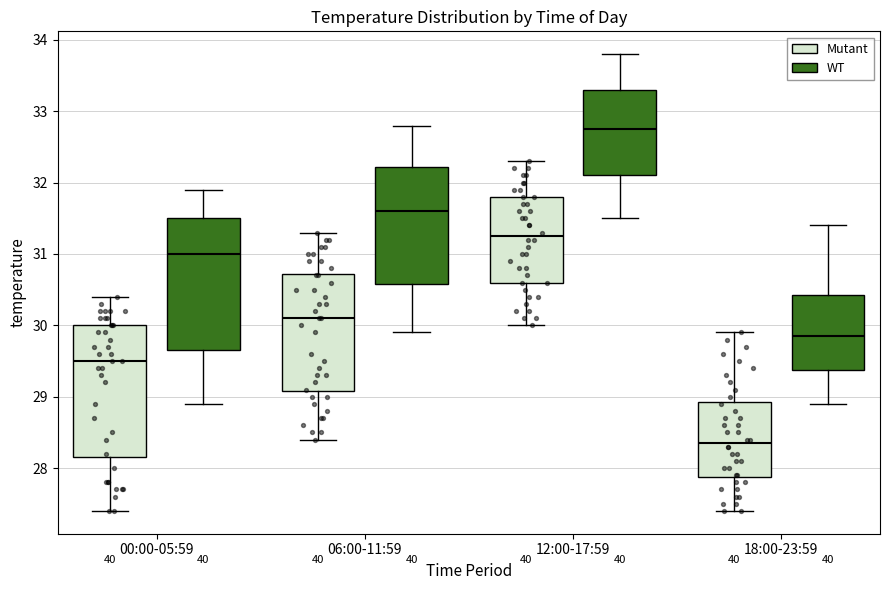

Reading left to right, read every box against the y-axis: the position of its median line, the range the box covers, and the ends of its whiskers. The values are not printed on the chart, so give them approximately, as read against the axis.

00:00-05:59 (Mutant): median 29.5, box 28.2 to 30.0, whiskers 27.4 to 30.4
00:00-05:59 (WT): median 31.0, box 29.7 to 31.5, whiskers 28.9 to 31.9
06:00-11:59 (Mutant): median 30.1, box 29.1 to 30.7, whiskers 28.4 to 31.3
06:00-11:59 (WT): median 31.6, box 30.6 to 32.2, whiskers 29.9 to 32.8
12:00-17:59 (Mutant): median 31.3, box 30.6 to 31.8, whiskers 30.0 to 32.3
12:00-17:59 (WT): median 32.8, box 32.1 to 33.3, whiskers 31.5 to 33.8
18:00-23:59 (Mutant): median 28.4, box 27.9 to 28.9, whiskers 27.4 to 29.9
18:00-23:59 (WT): median 29.9, box 29.4 to 30.4, whiskers 28.9 to 31.4